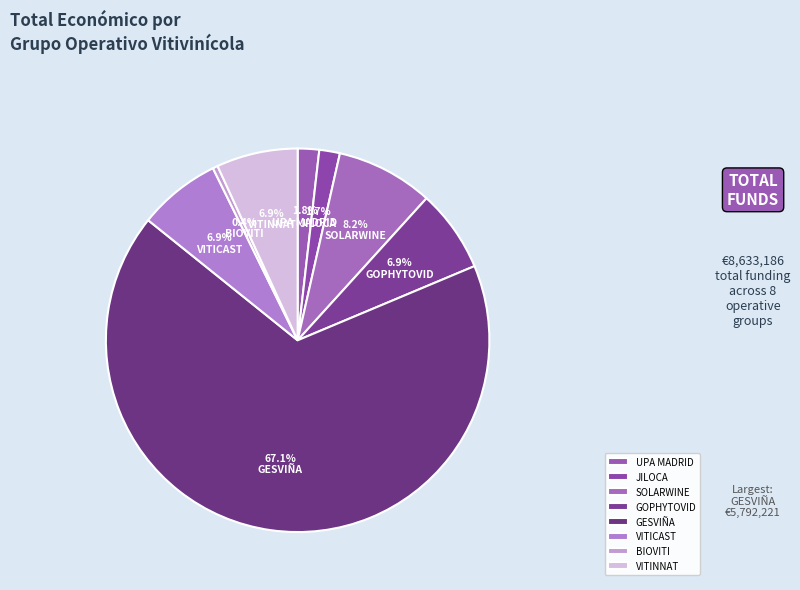

Count the number of slices in the pie.

8